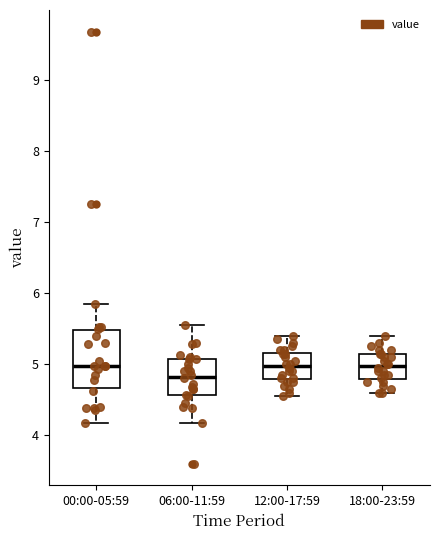

Comparing the boxes themselves (not the whiskers), which one is the tallest?

00:00-05:59